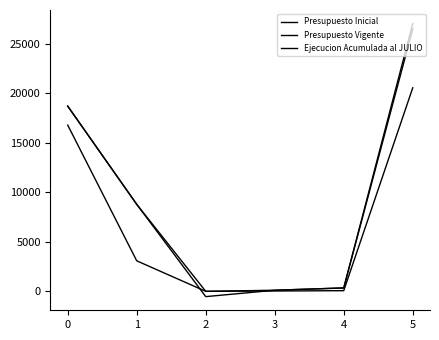

Is it true that Ejecucion Acumulada al JULIO equals 68 at 4?

True